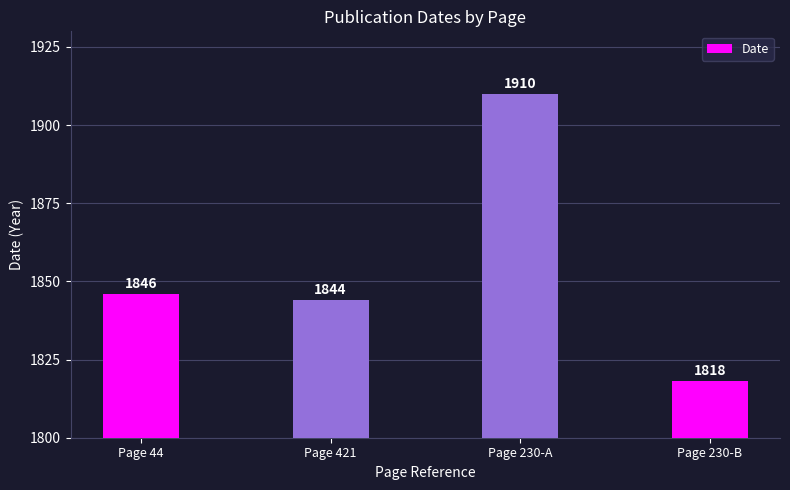

What is the change in value from Page 230-A to Page 230-B?

-92